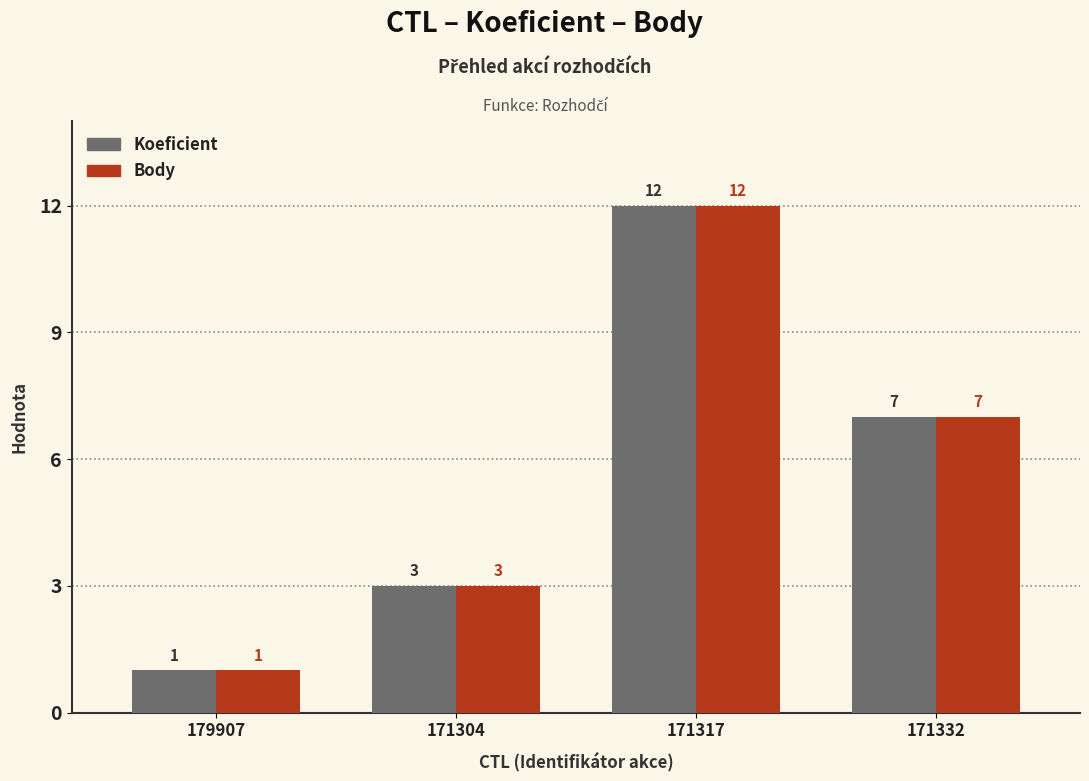

What is the approximate value of Body at 171304?

3